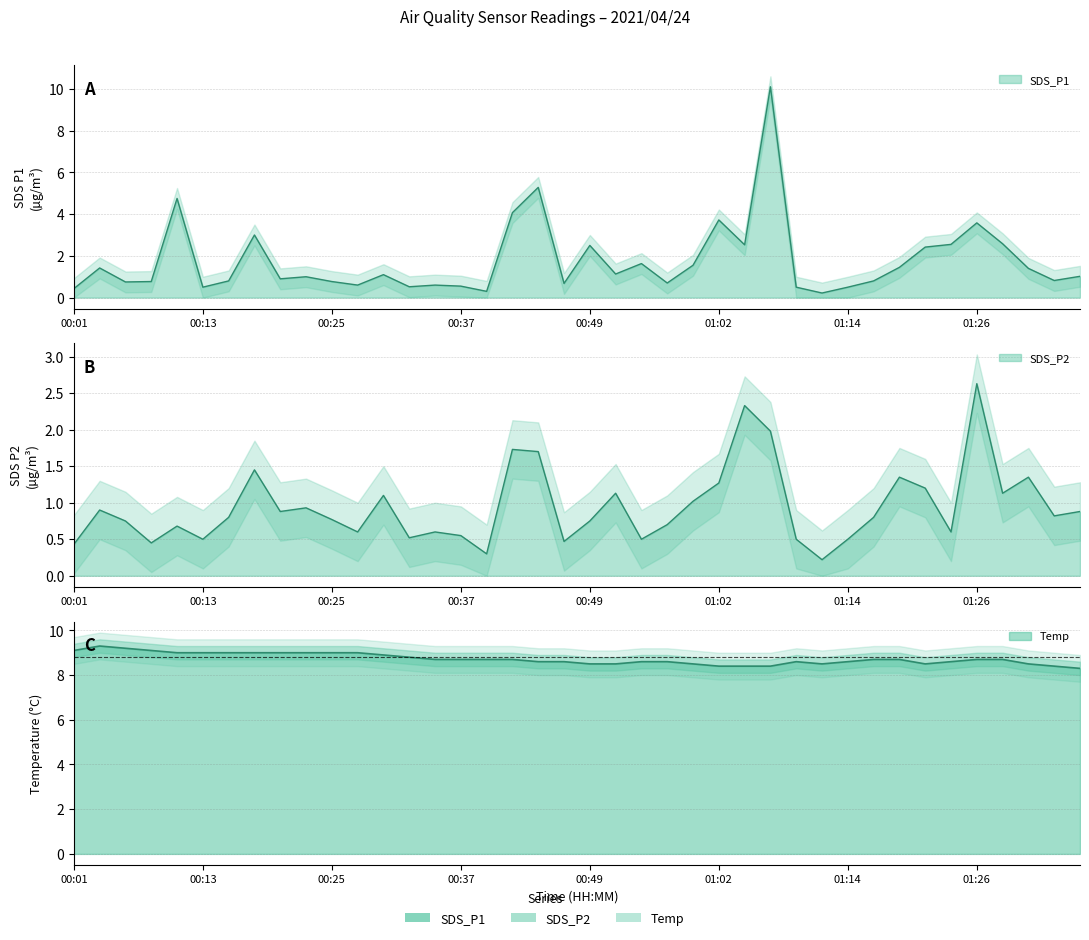

Which series has the widest spread of values?

SDS_P1